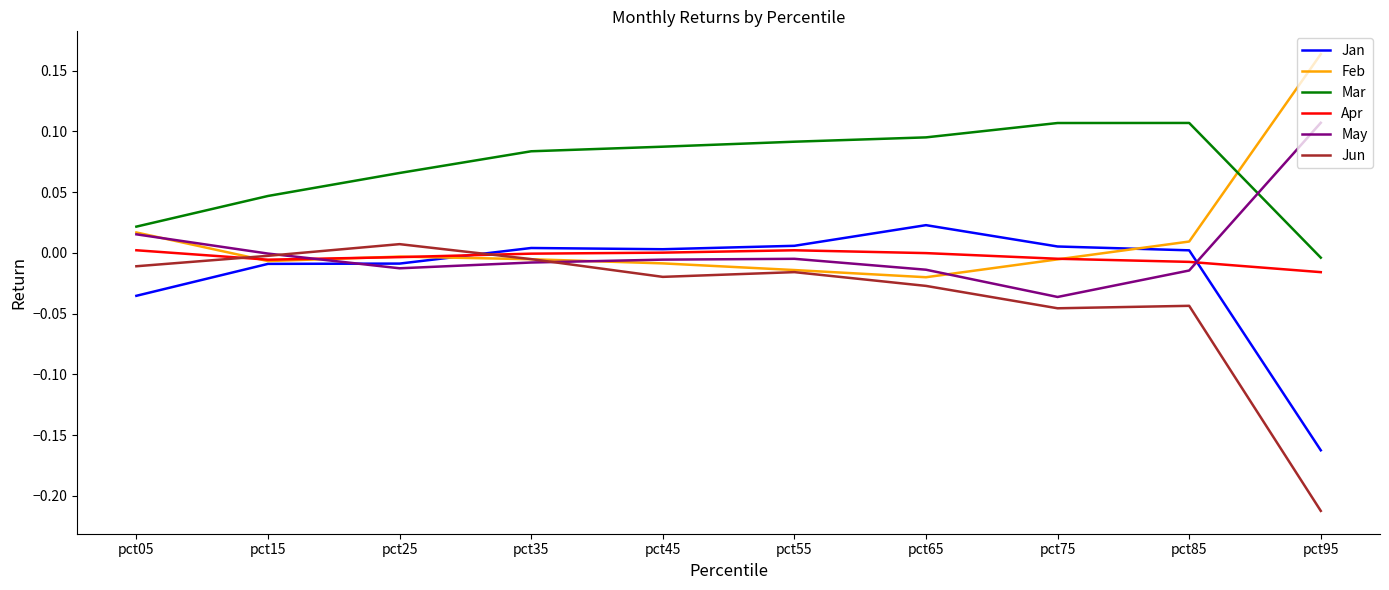

Which series changed the most between pct25 and pct95?

Jun